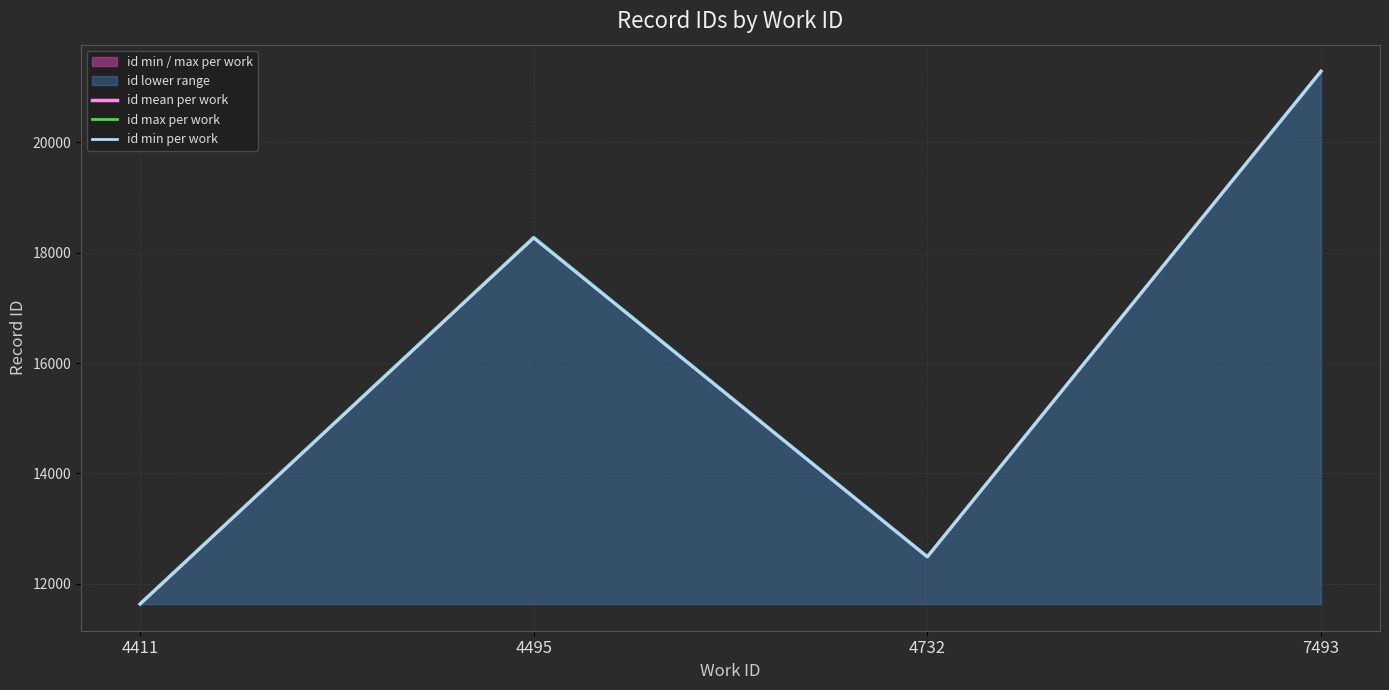

True or false: id mean per work and id min per work intersect in this chart.

False